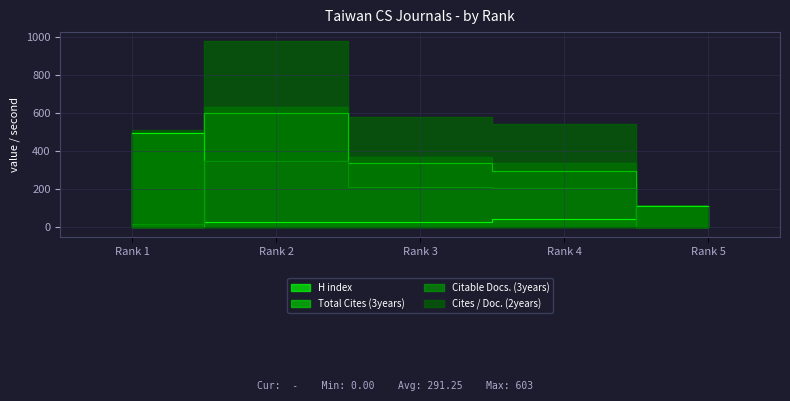

What is the average value of the Citable Docs. (3years) series?

157